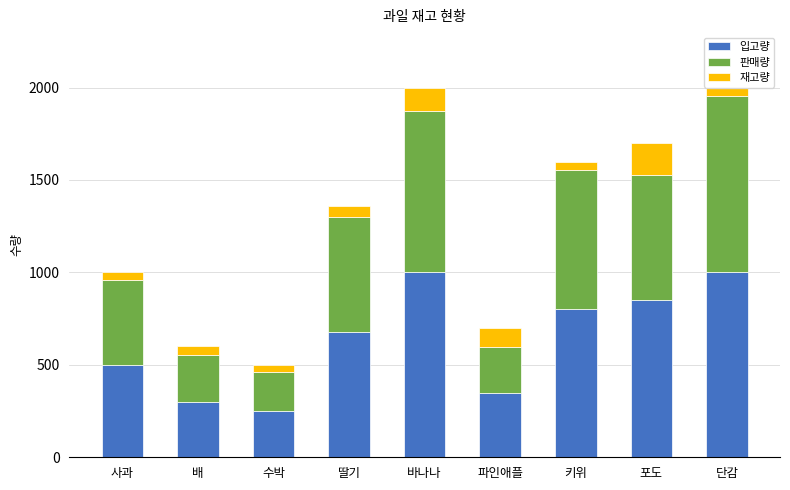

True or false: 입고량 has a value of 862 at 사과.

False